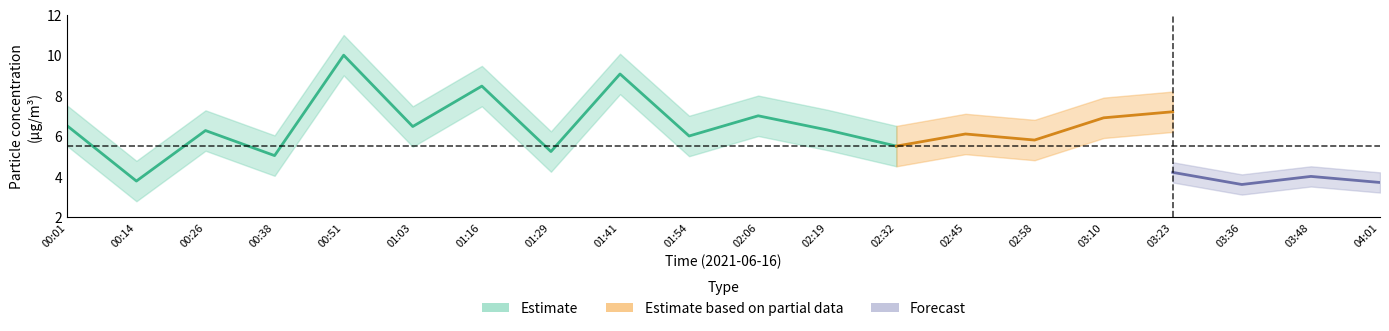

The value of SDS_P1_lo at 02:06 is 6.0. True or false?

True